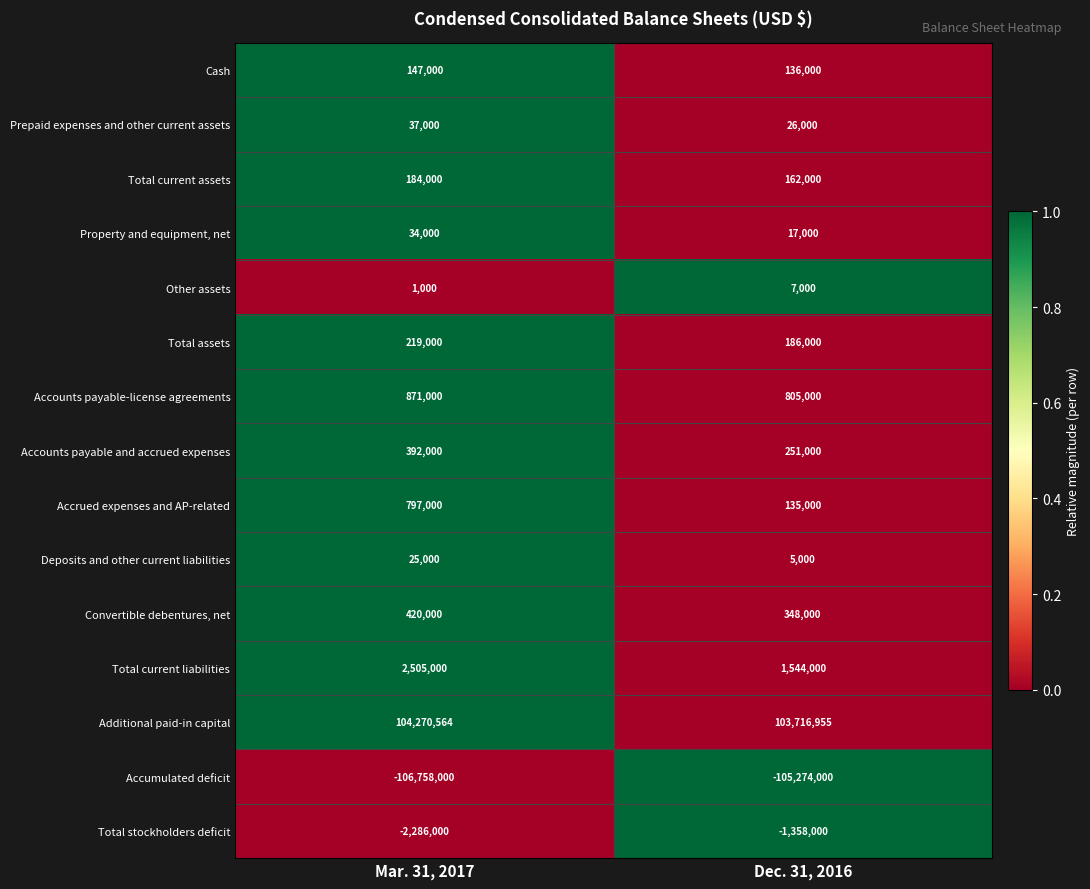

Which series has the largest total across all categories?

Additional paid-in capital